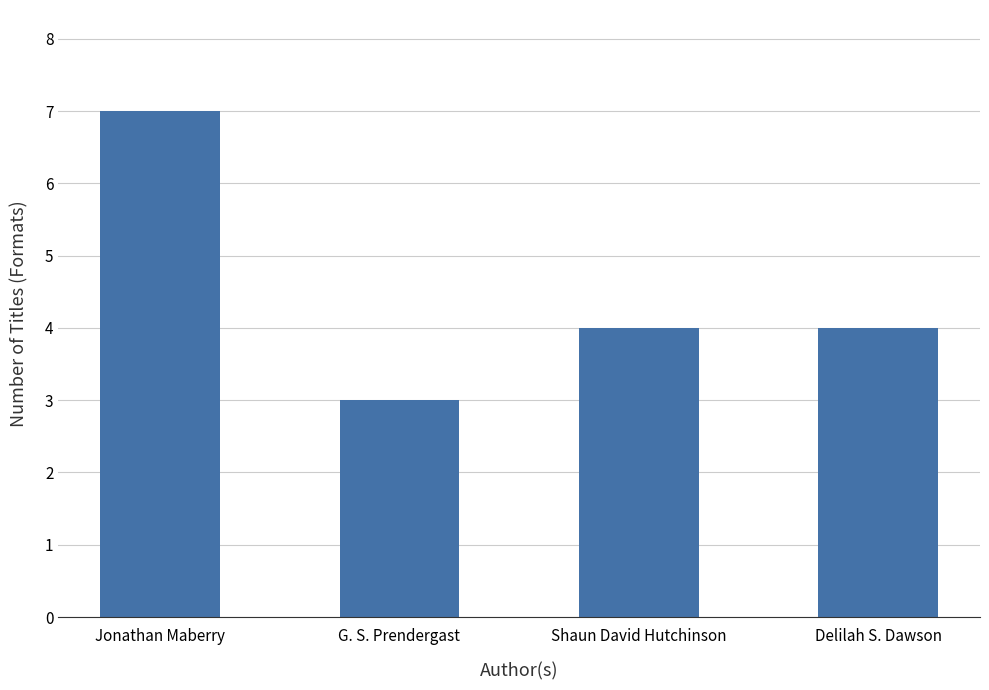

How many data points does each series have?

4